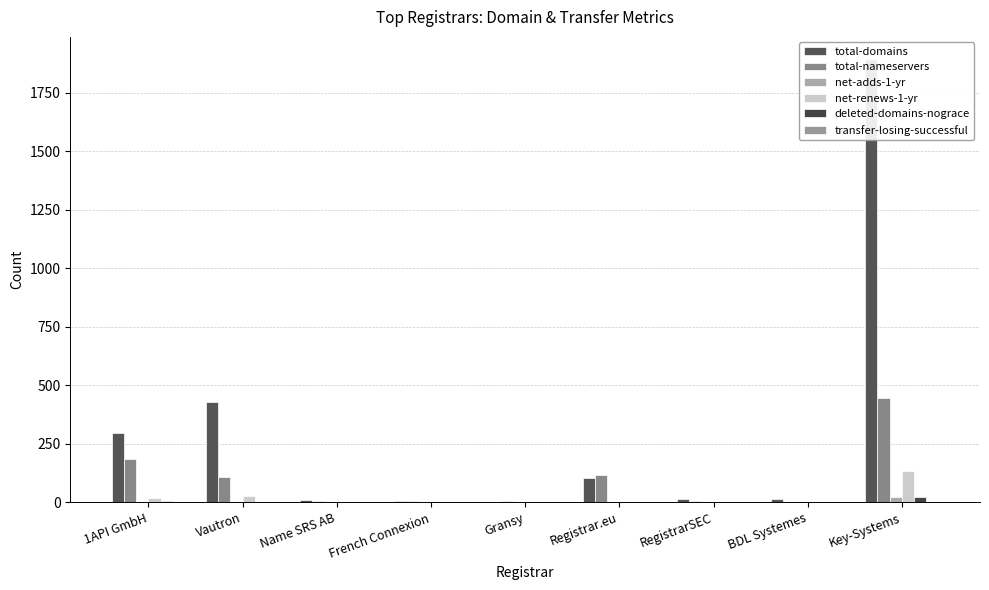

List the series in order of their peak value, lowest first.

transfer-losing-successful, net-adds-1-yr, deleted-domains-nograce, net-renews-1-yr, total-nameservers, total-domains